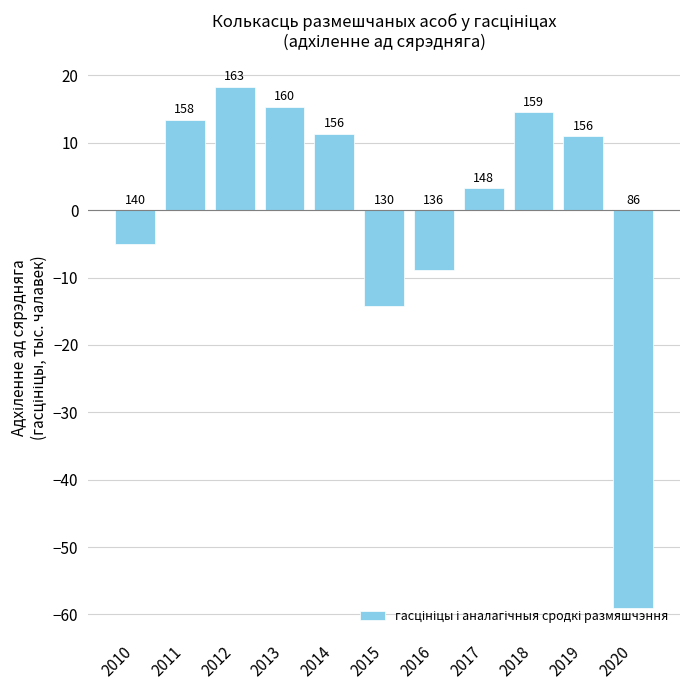

Is it true that the value at 2018 is 14.5?

True